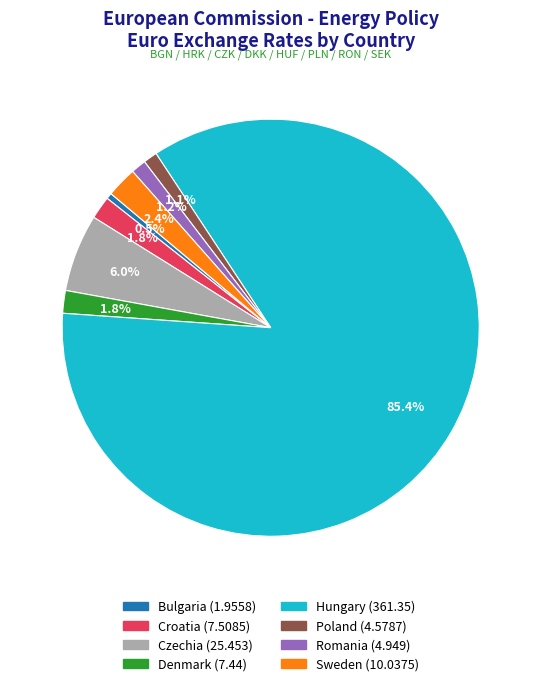

Between Sweden and Czechia, which is larger?

Czechia